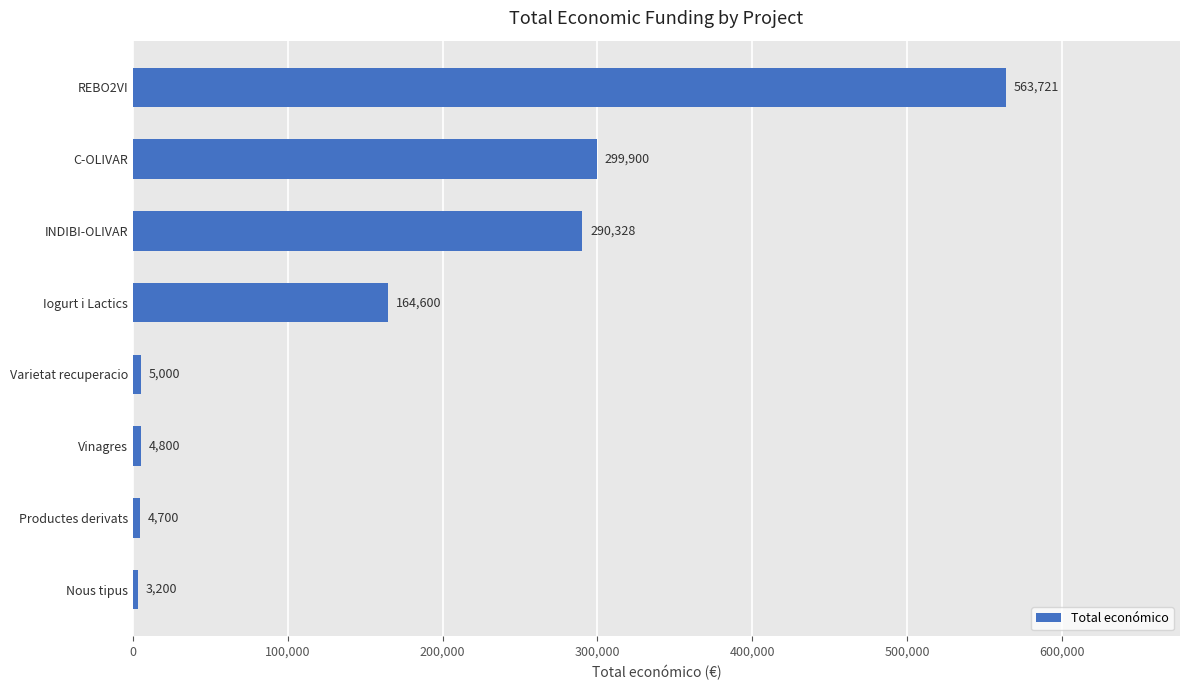

List the labels in order of value, smallest first.

Nous tipus, Productes derivats, Vinagres, Varietat recuperacio, Iogurt i Lactics, INDIBI-OLIVAR, C-OLIVAR, REBO2VI